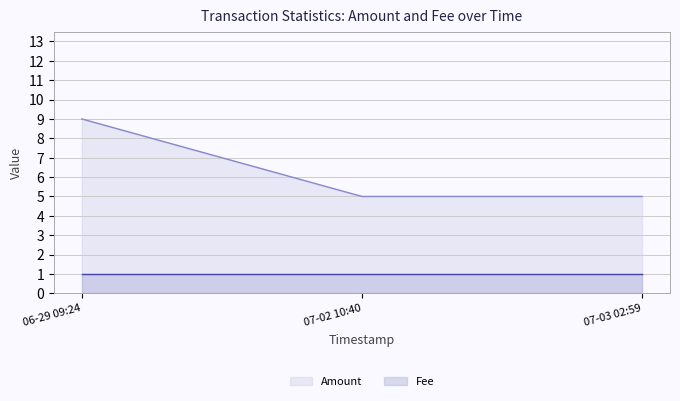

What is the maximum value shown in the chart?

9